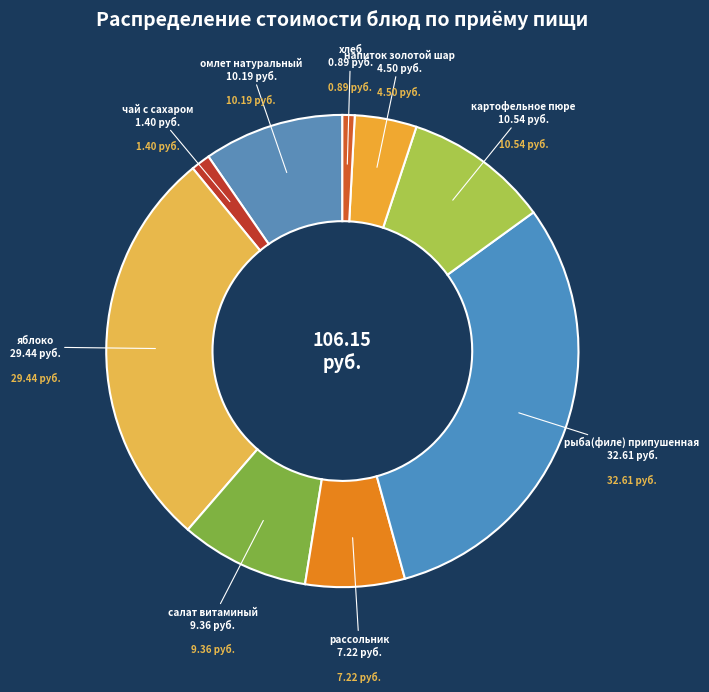

How many segments does this pie chart have?

9